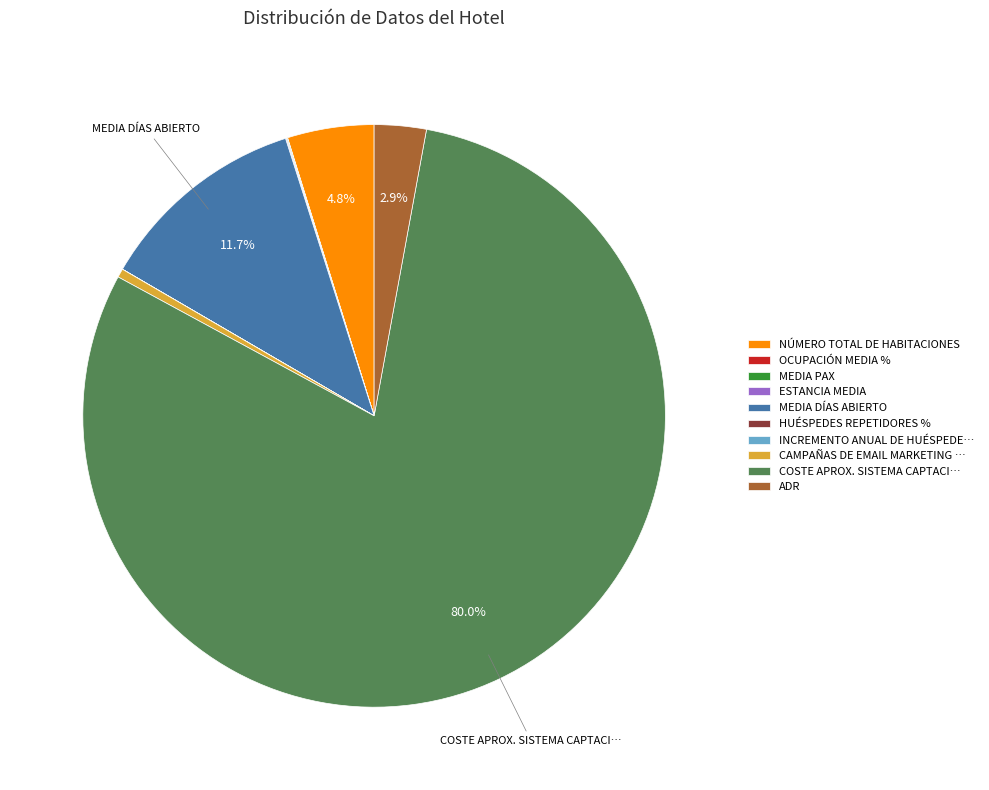

Which category has the biggest portion of the pie?

COSTE APROX. SISTEMA CAPTACI…